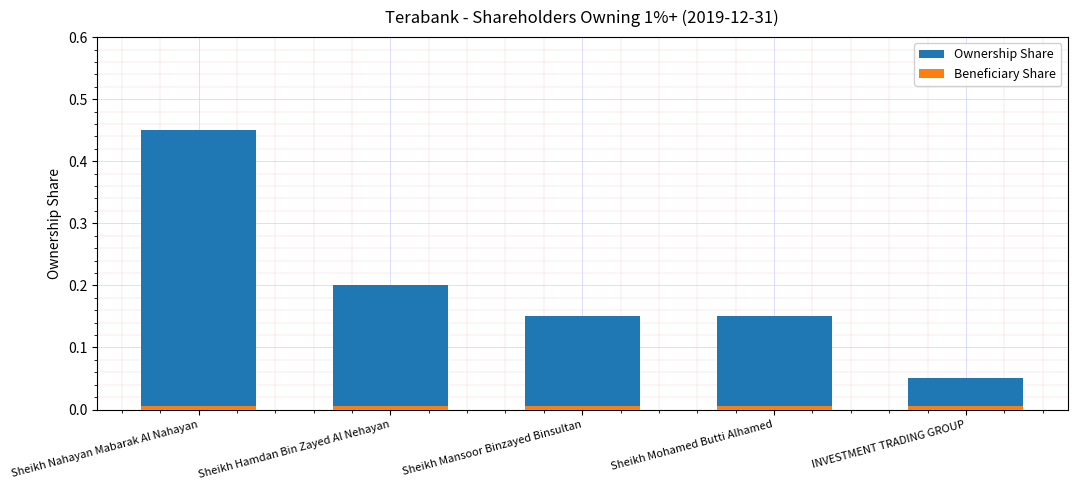

What position from the left is Sheikh Mohamed Butti Alhamed?

4